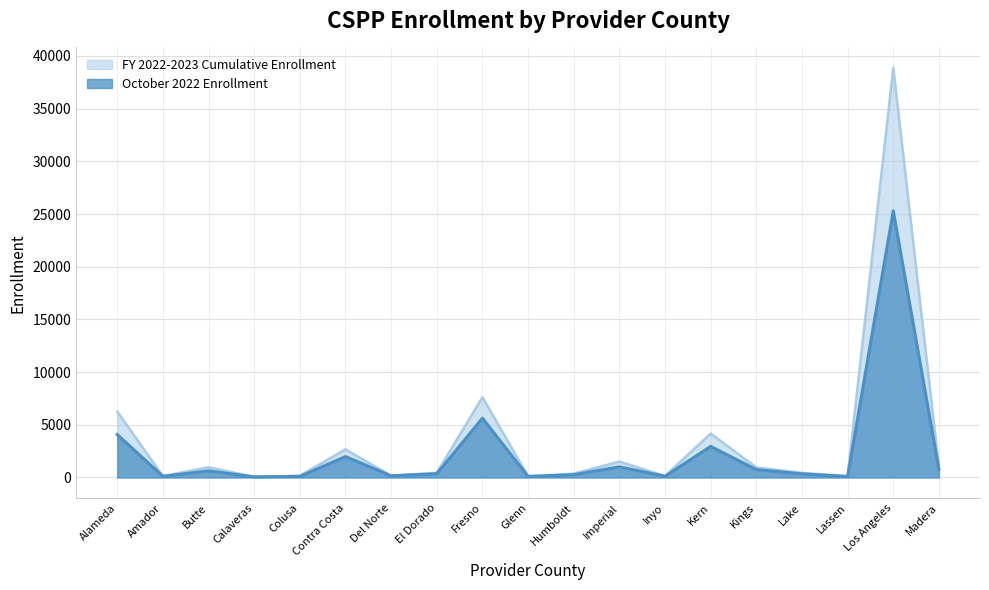

What is the greatest value displayed?

38865